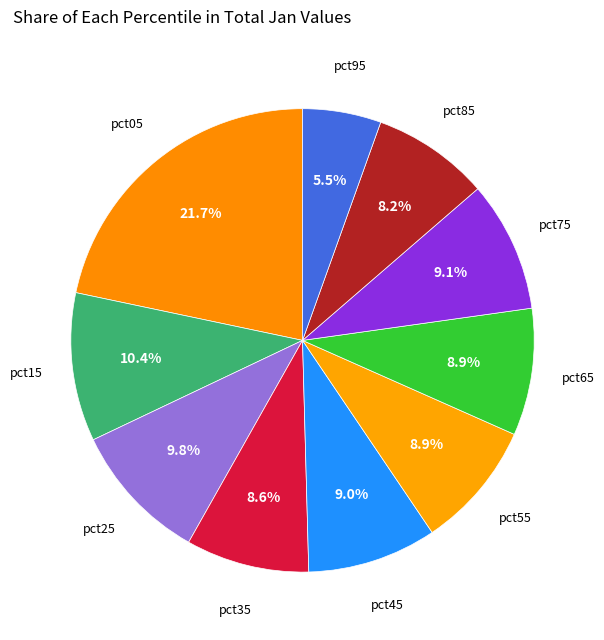

The pct85 slice represents 8% of the pie. True or false?

True